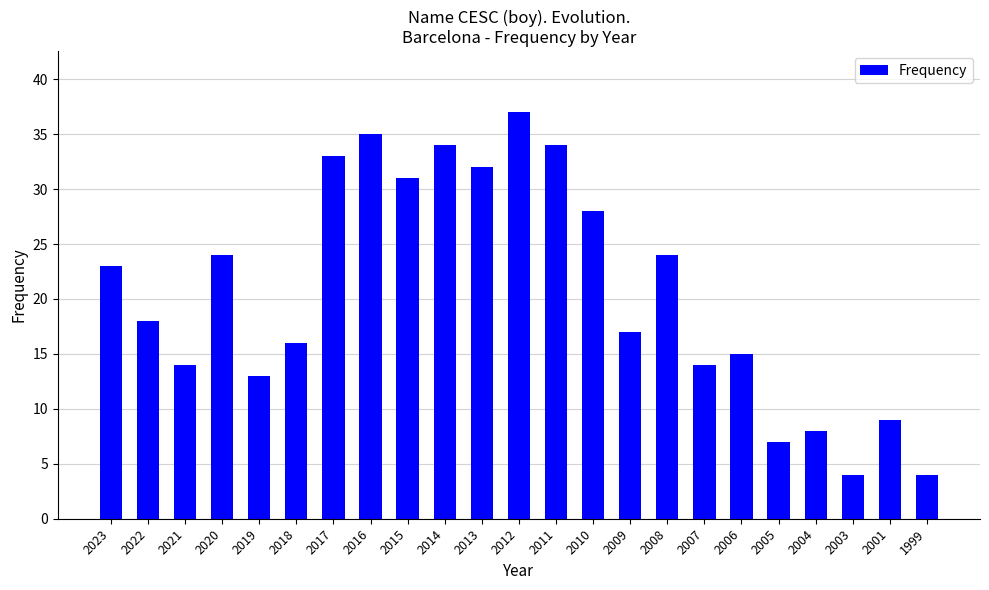

Which label corresponds to the largest value in the chart?

2012